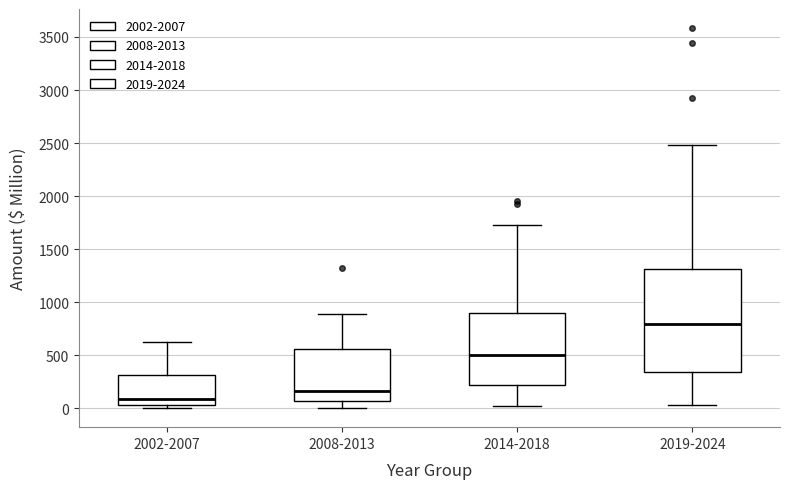

Reading left to right, read every box against the y-axis: the position of its median line, the range the box covers, and the ends of its whiskers. The values are not printed on the chart, so give them approximately, as read against the axis.

2002-2007: median 100, box 50 to 300, whiskers 0 to 600
2008-2013: median 150, box 50 to 550, whiskers 0 to 900
2014-2018: median 500, box 200 to 900, whiskers 50 to 1750
2019-2024: median 800, box 350 to 1300, whiskers 50 to 2500